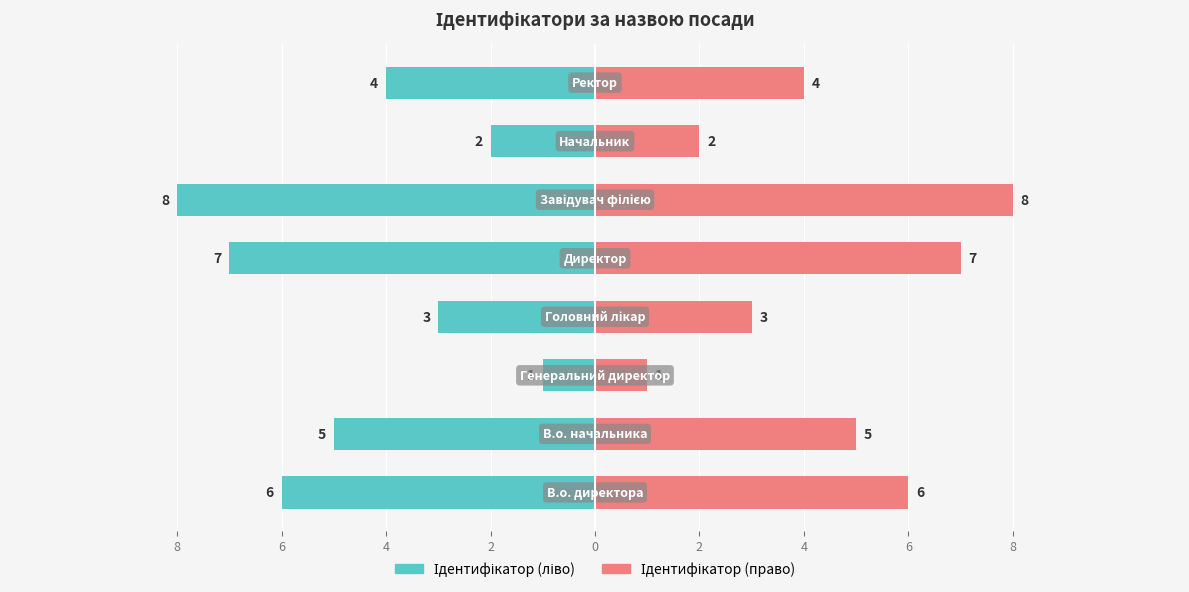

At how many categories does at least one series exceed 3?

5